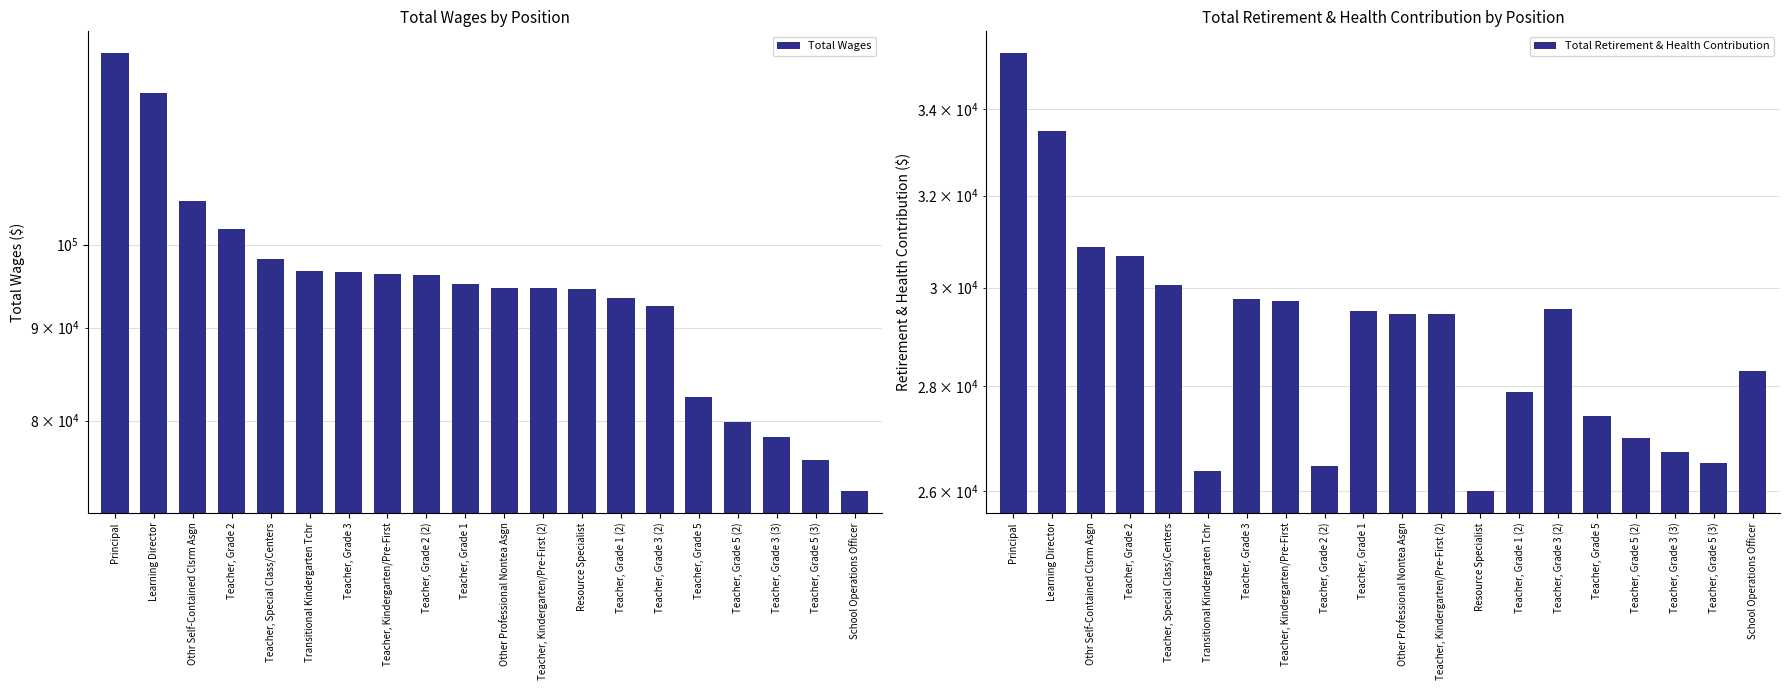

Reading left to right, list all the values displayed in this chart.

Total Wages: Principal=127445	Learning Director=121114	Othr Self-Contained Clsrm Asgn=105703	Teacher, Grade 2=101953	Teacher, Special Class/Centers=98171	Transitional Kindergarten Tchr=96714	Teacher, Grade 3=96551	Teacher, Kindergarten/Pre-First=96291	Teacher, Grade 2 (2)=96207	Teacher, Grade 1=95091	Other Professional Nontea Asgn=94677	Teacher, Kindergarten/Pre-First (2)=94617	Resource Specialist=94547	Teacher, Grade 1 (2)=93471	Teacher, Grade 3 (2)=92564	Teacher, Grade 5=82484	Teacher, Grade 5 (2)=79909	Teacher, Grade 3 (3)=78327	Teacher, Grade 5 (3)=76080	School Operations Officer=73207
Total Retirement & Health Contribution: Principal=35368	Learning Director=33489	Othr Self-Contained Clsrm Asgn=30873	Teacher, Grade 2=30677	Teacher, Special Class/Centers=30048	Transitional Kindergarten Tchr=26376	Teacher, Grade 3=29770	Teacher, Kindergarten/Pre-First=29720	Teacher, Grade 2 (2)=26462	Teacher, Grade 1=29520	Other Professional Nontea Asgn=29454	Teacher, Kindergarten/Pre-First (2)=29444	Resource Specialist=26013	Teacher, Grade 1 (2)=27886	Teacher, Grade 3 (2)=29558	Teacher, Grade 5=27420	Teacher, Grade 5 (2)=26985	Teacher, Grade 3 (3)=26731	Teacher, Grade 5 (3)=26530	School Operations Officer=28303